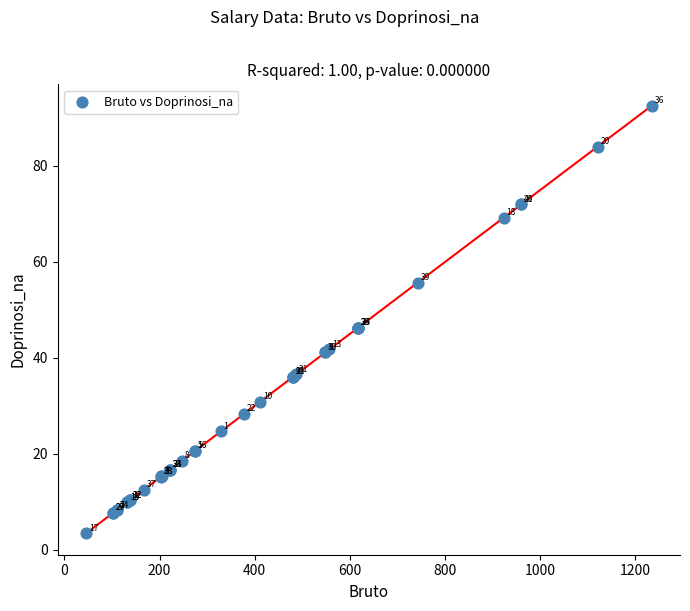

What Y value in the scatter plot is closest to 47?

46.3